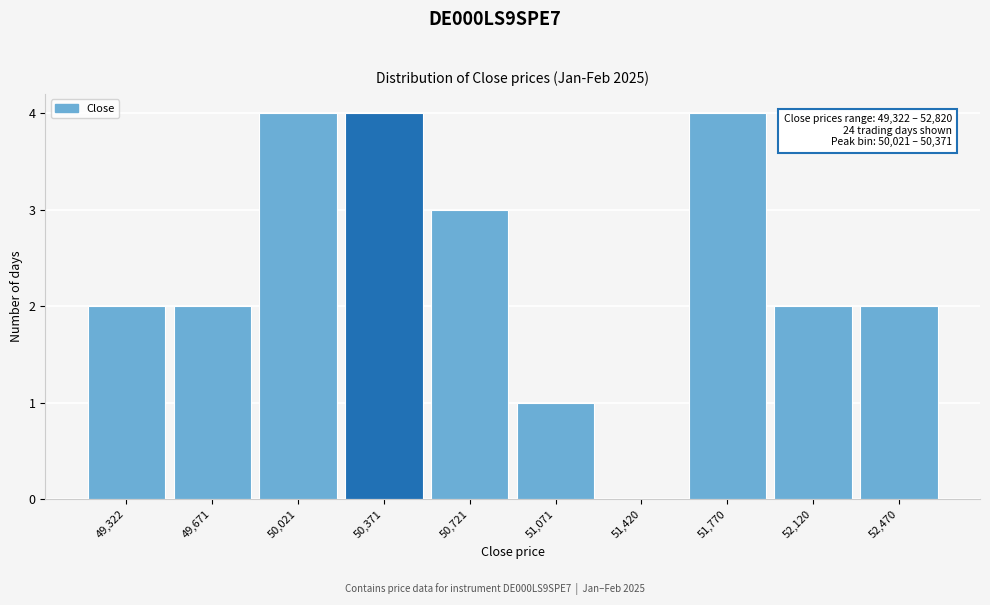

Reading right to left, extract all data points from this chart.

52,470=2	52,120=2	51,770=4	51,420=0	51,071=1	50,721=3	50,371=4	50,021=4	49,671=2	49,322=2